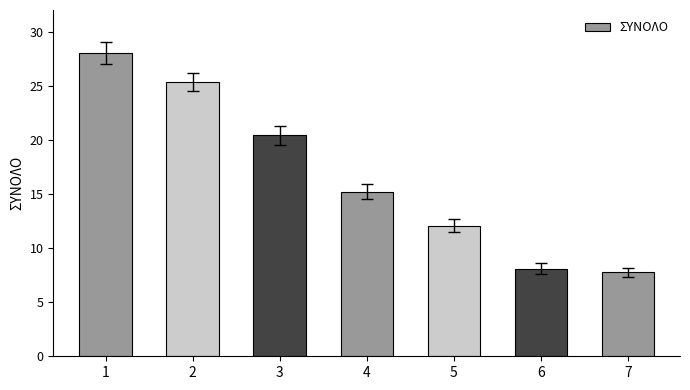

What is the value of the 1st bar from the left?

28.0